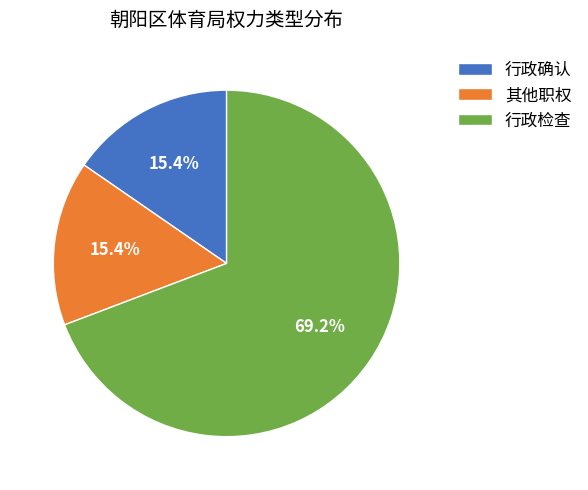

What is the largest slice in the pie chart?

行政检查